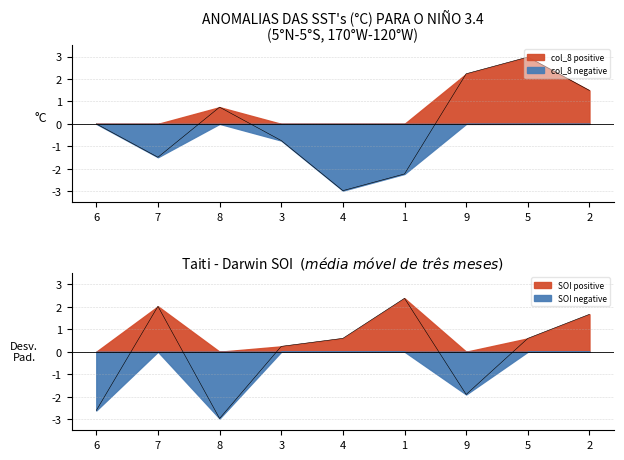

How many interior local valleys does the col_6 series have?

2